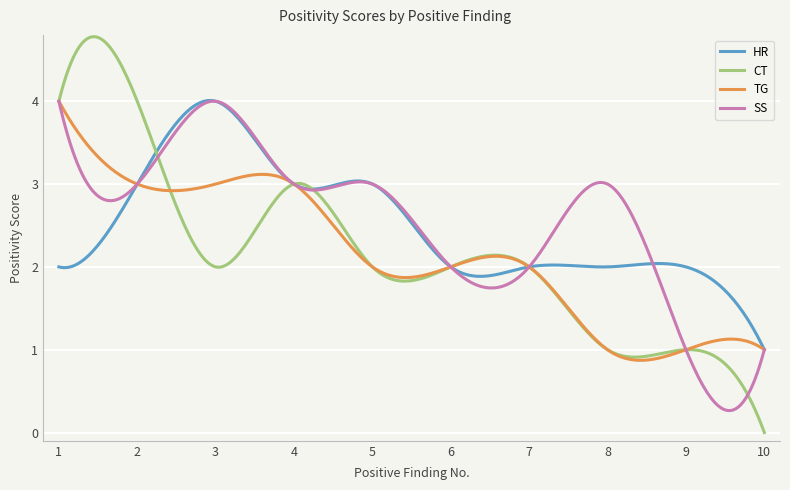

After their last crossing, which series has the higher values: CT or HR?

HR